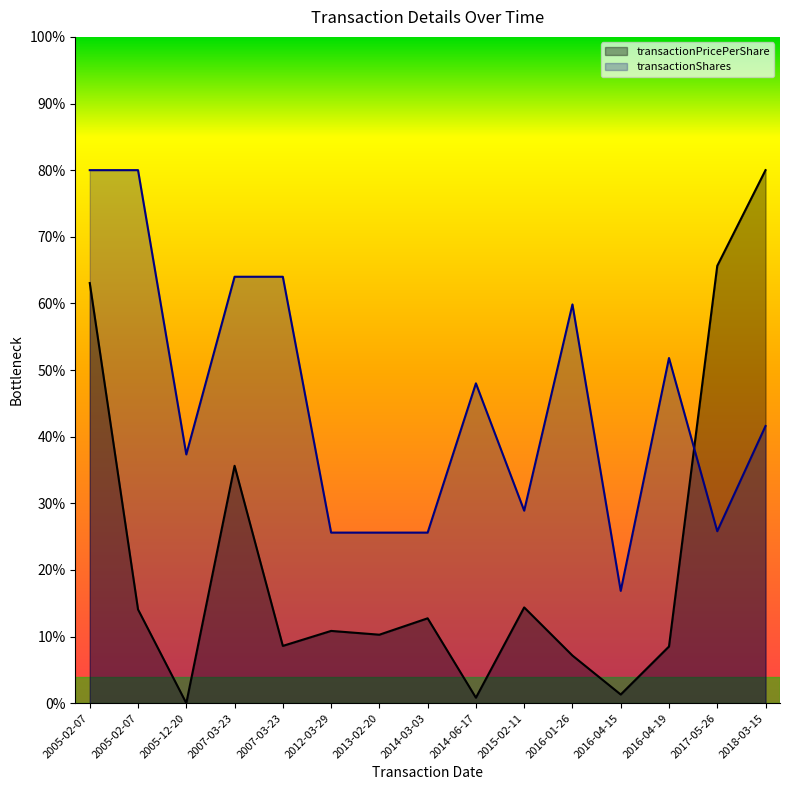

The chart shows a value of 24.9 at 2018-03-15. True or false?

False